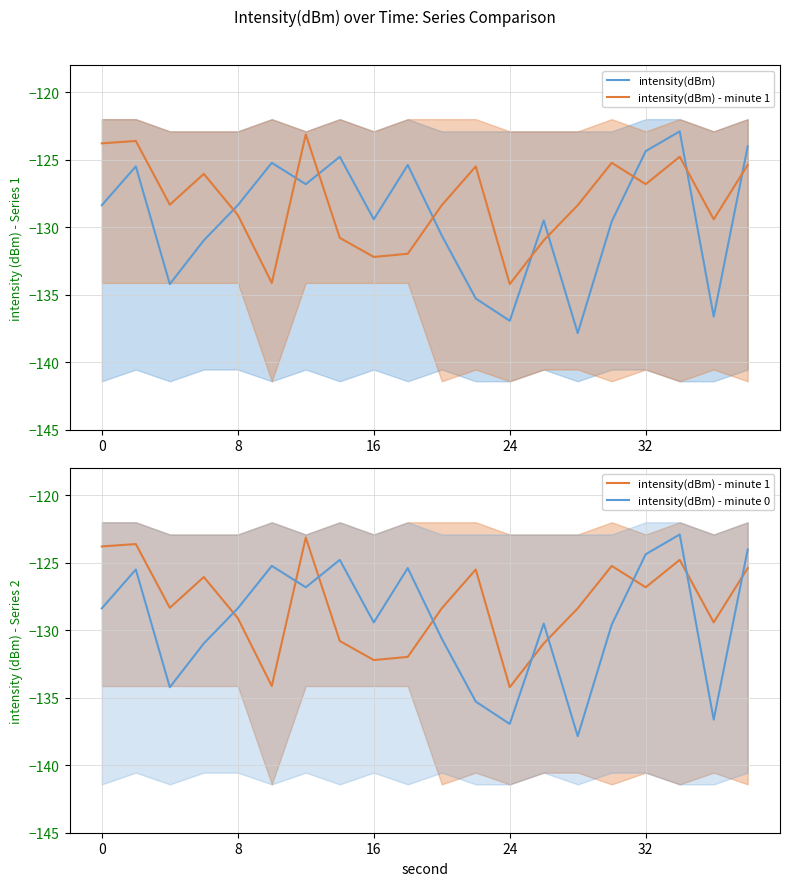

At how many categories does at least one series exceed -135?

20